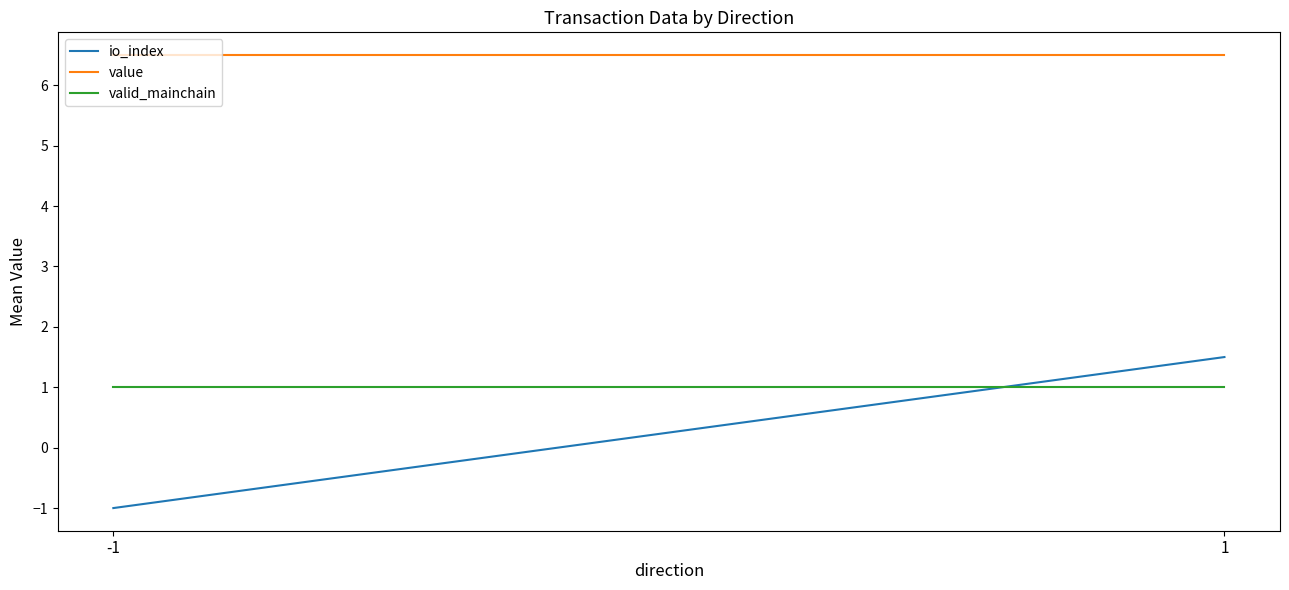

Reading left to right, extract all data points from this chart.

io_index: -1.0	1.5
value: 6.5	6.5
valid_mainchain: 1.0	1.0